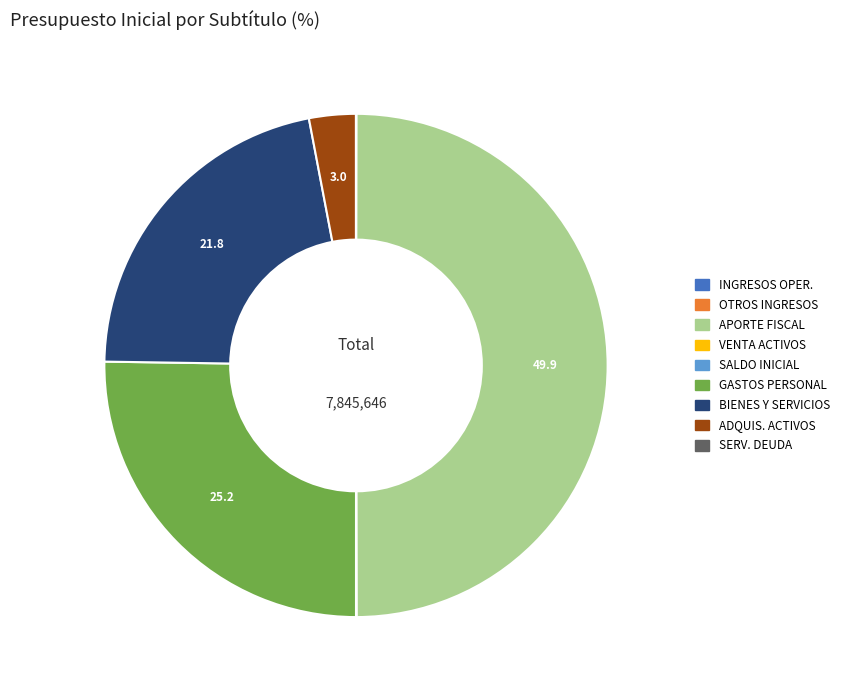

What is the largest slice in the pie chart?

APORTE FISCAL